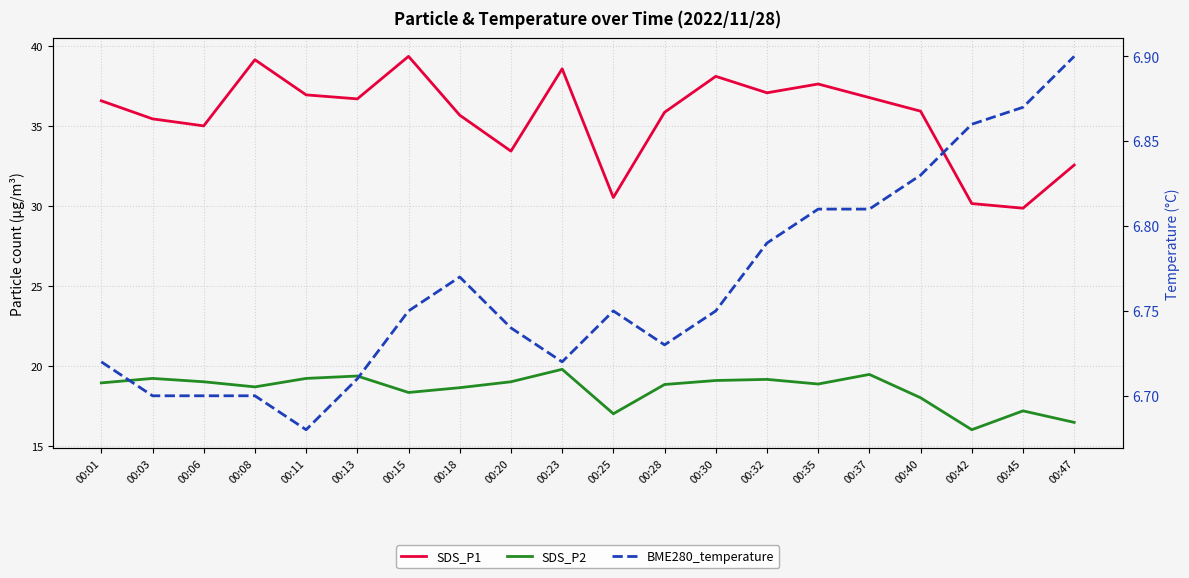

Reading right to left, what are all the values shown in this chart?

SDS_P1: 32.6	29.9	30.2	36.0	36.8	37.6	37.1	38.1	35.9	30.6	38.6	33.5	35.7	39.4	36.7	37.0	39.2	35.0	35.5	36.6
SDS_P2: 16.5	17.2	16.0	18.0	19.5	18.9	19.2	19.1	18.9	17.0	19.8	19.0	18.6	18.4	19.4	19.2	18.7	19.0	19.2	18.9
BME280_temperature: 6.9	6.9	6.9	6.8	6.8	6.8	6.8	6.8	6.7	6.8	6.7	6.7	6.8	6.8	6.7	6.7	6.7	6.7	6.7	6.7